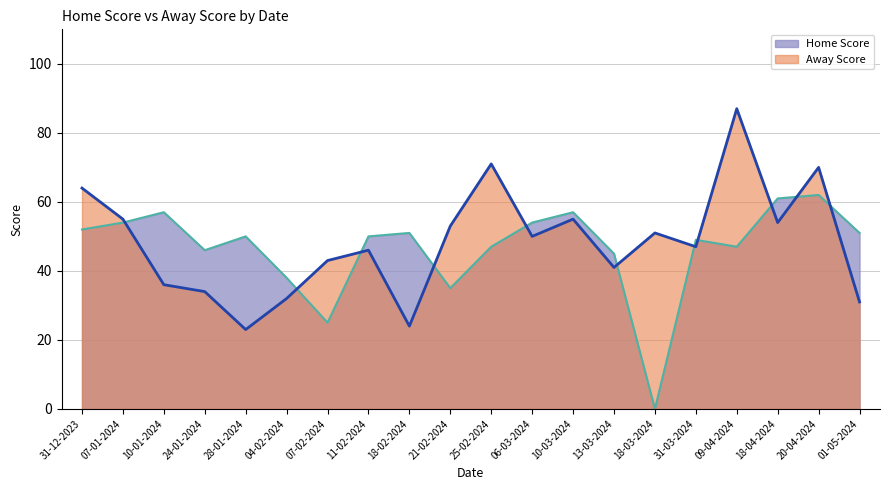

What position from the left is 10-03-2024?

13